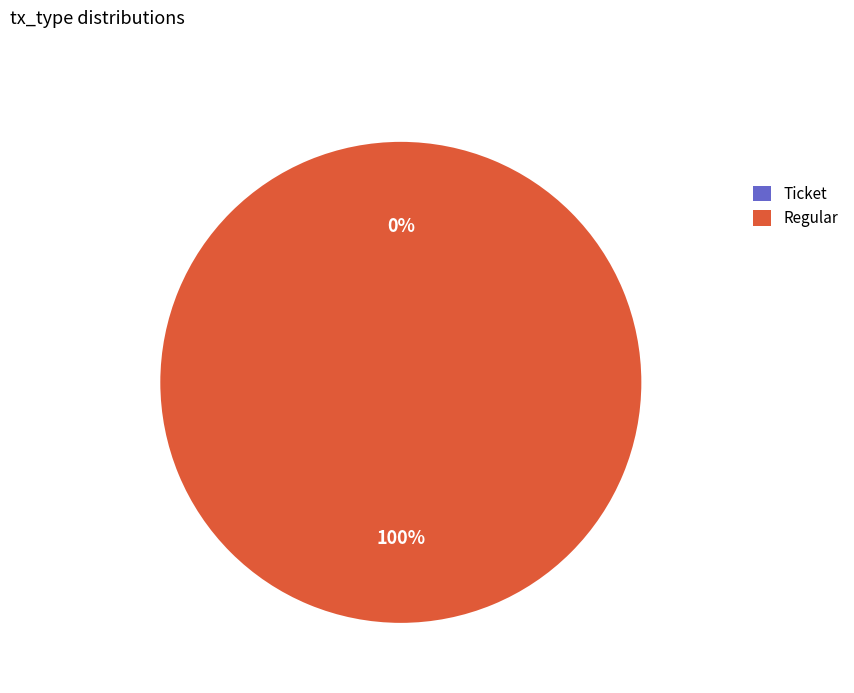

What is the change in value from Ticket to Regular?

+4